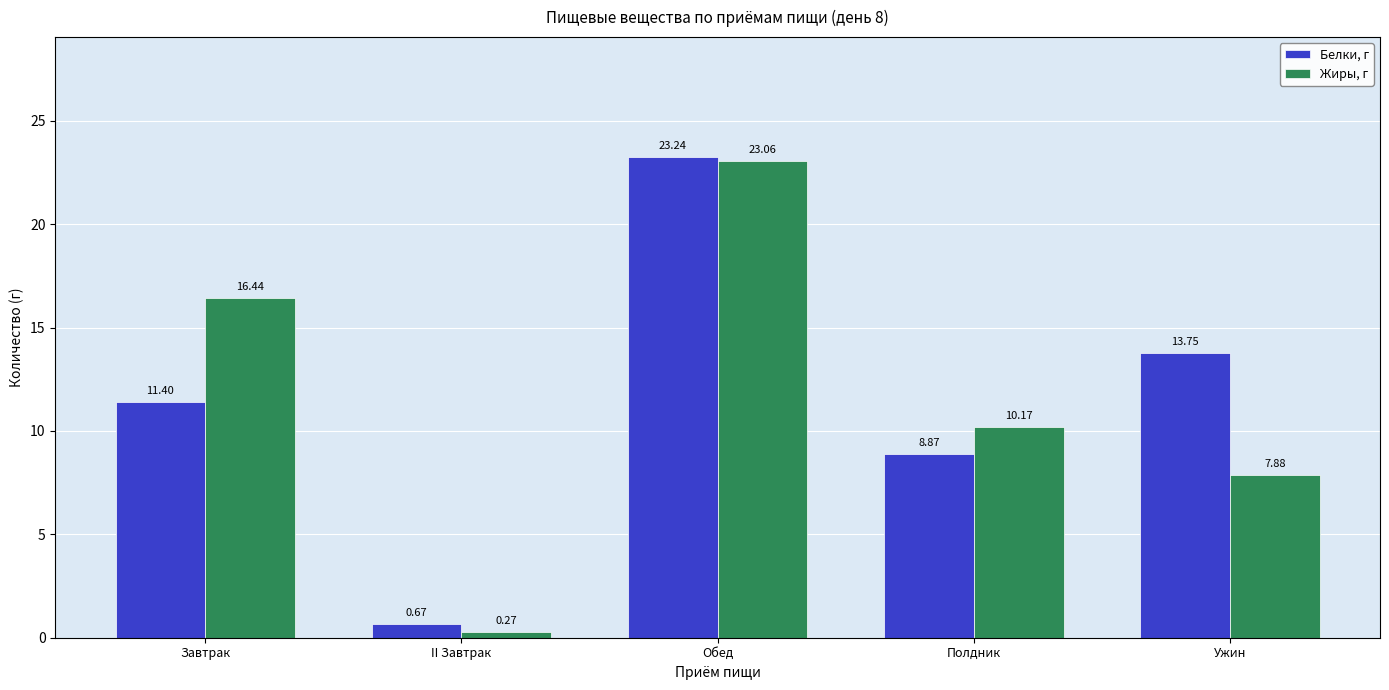

How many distinct data groups are displayed?

2